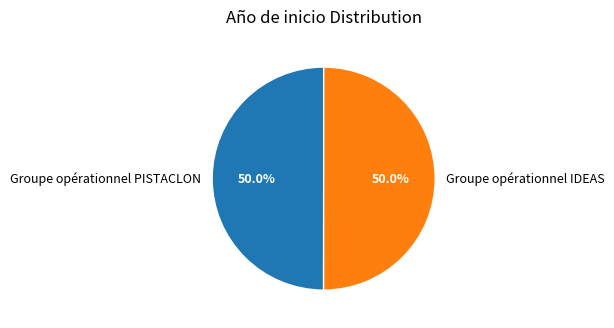

Is it true that Groupe opérationnel PISTACLON is 50% of the pie?

True